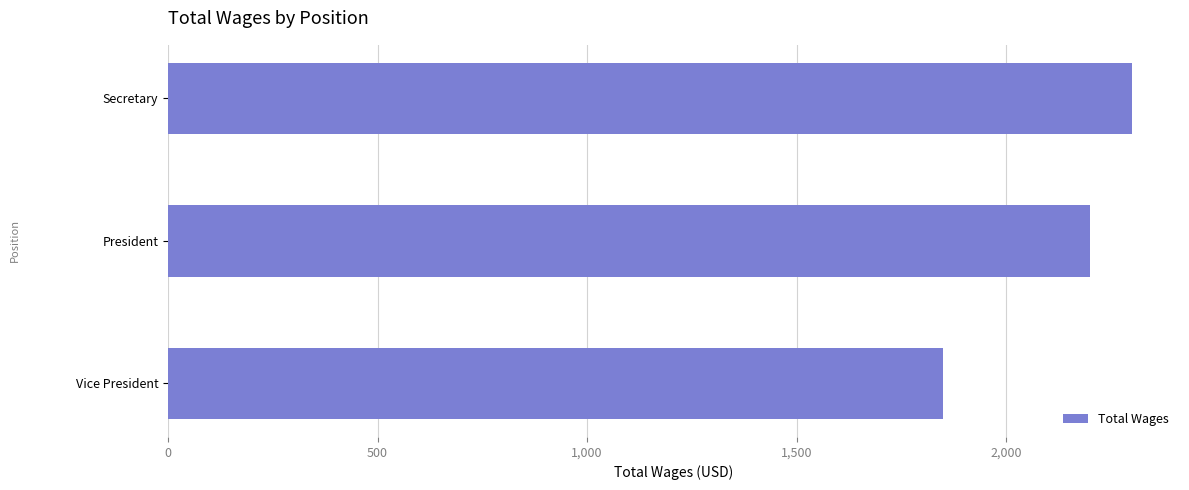

What is the label of the 1st bar from the bottom?

Vice President